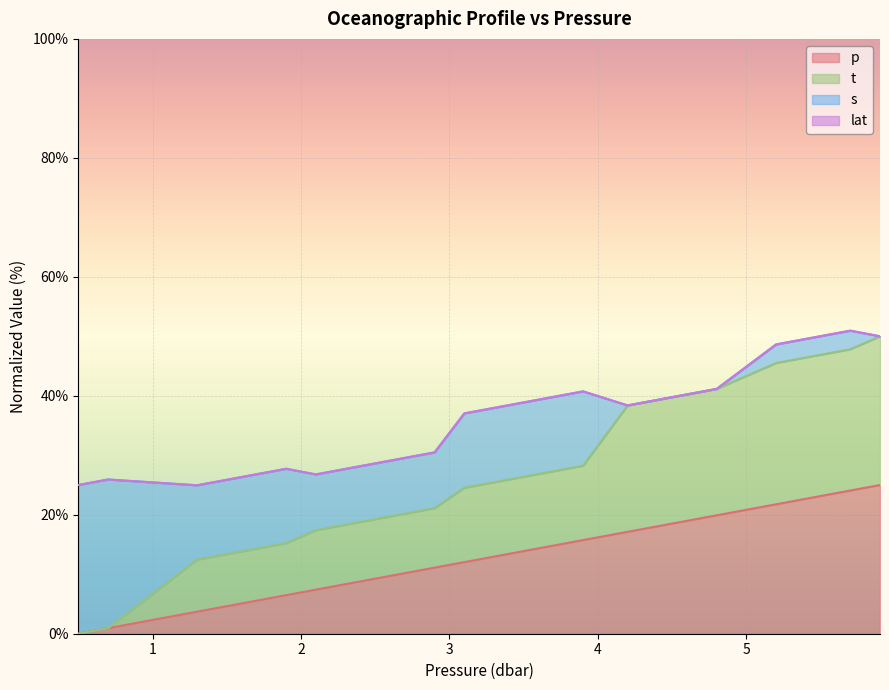

True or false: t and p intersect in this chart.

False